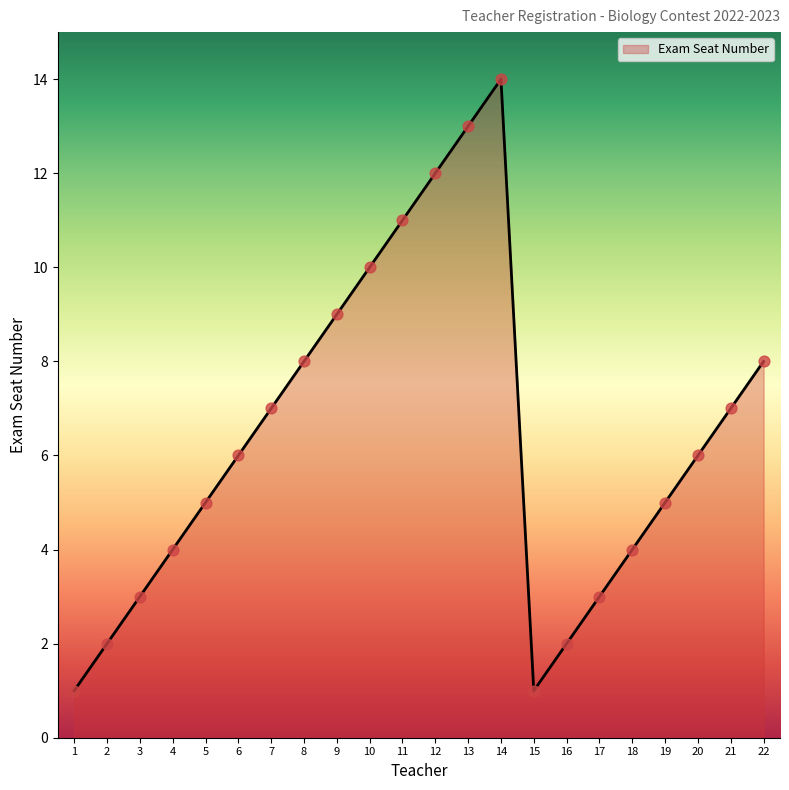

Approximately how many times larger is the value at 7 compared to 6?

1.2